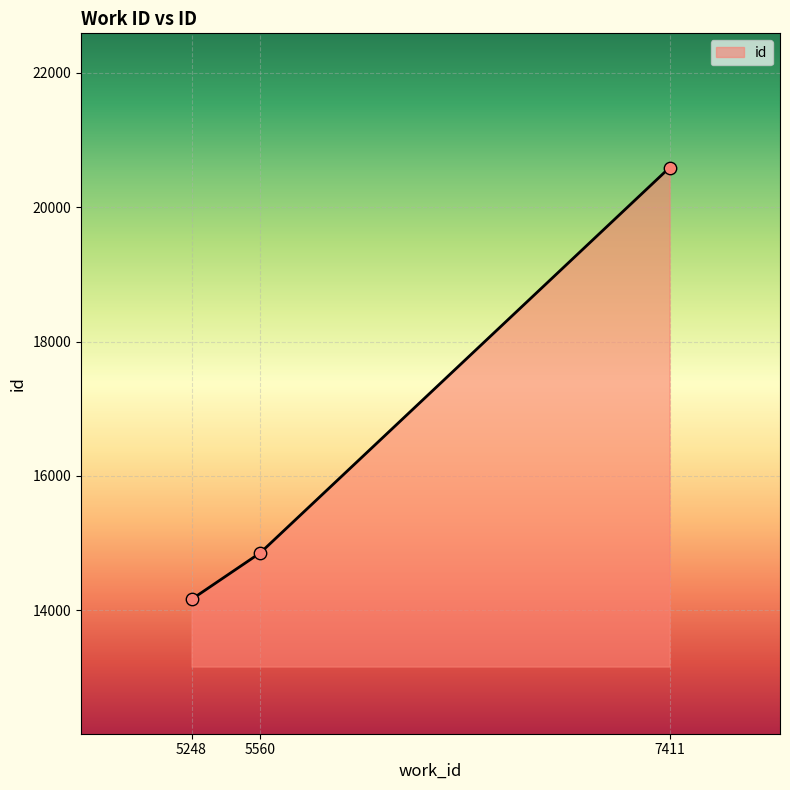

What is the change in value from 5248 to 5560?

+695